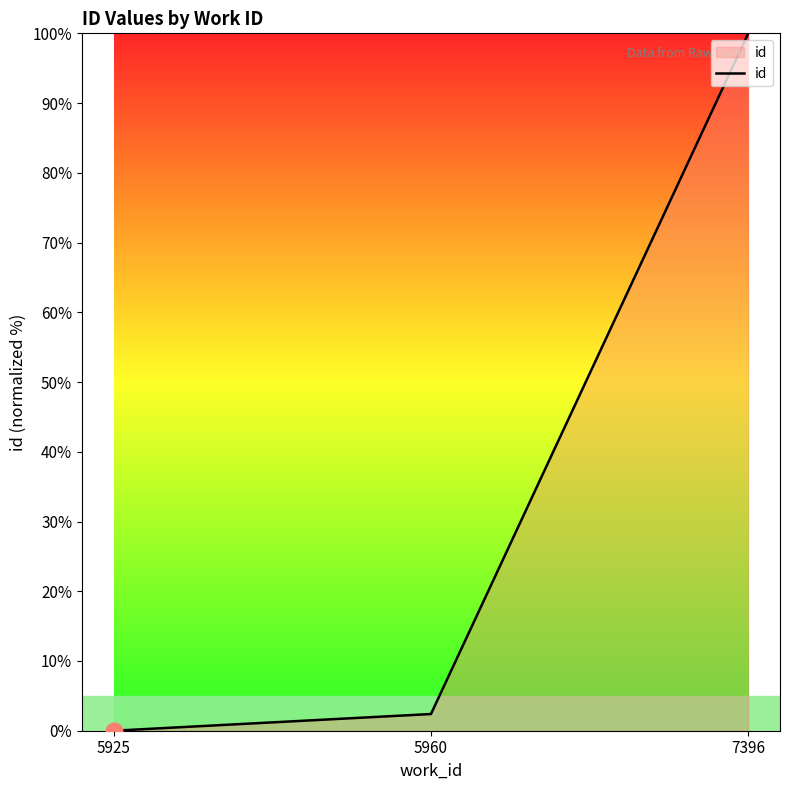

Rank the categories by value from highest to lowest.

7396, 5960, 5925